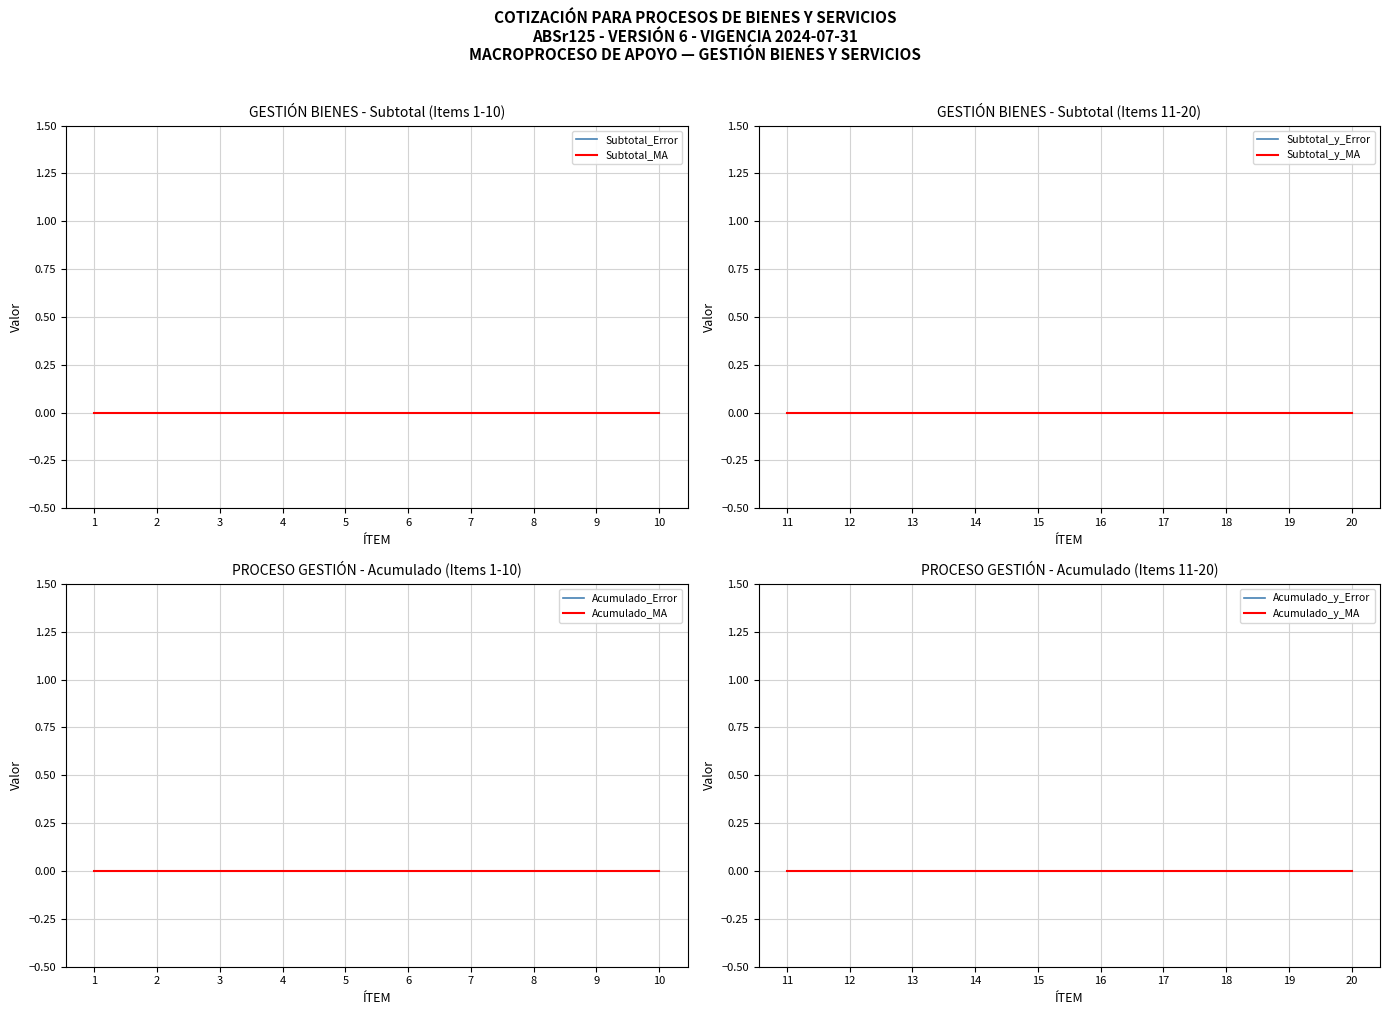

Which category has the highest value in the ÍTEM series?

20